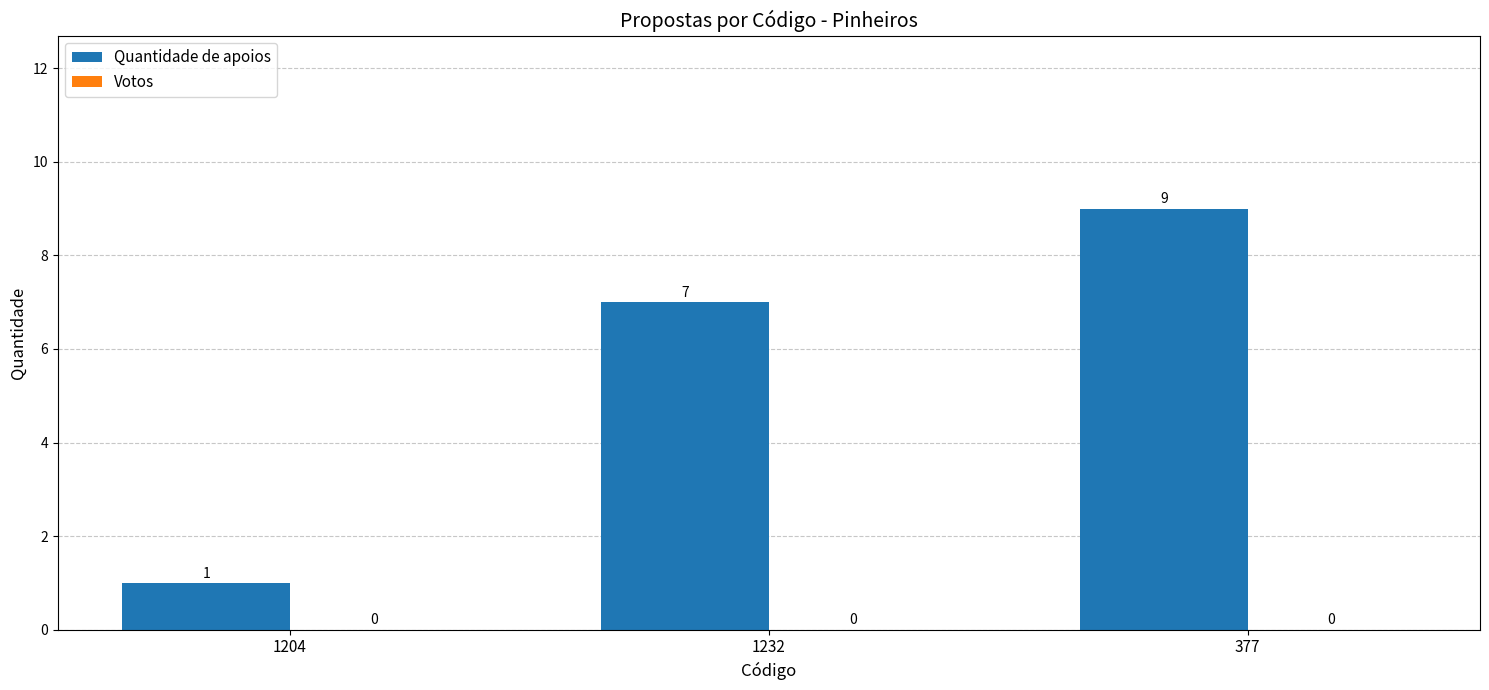

Rank the categories by value from highest to lowest.

377, 1232, 1204